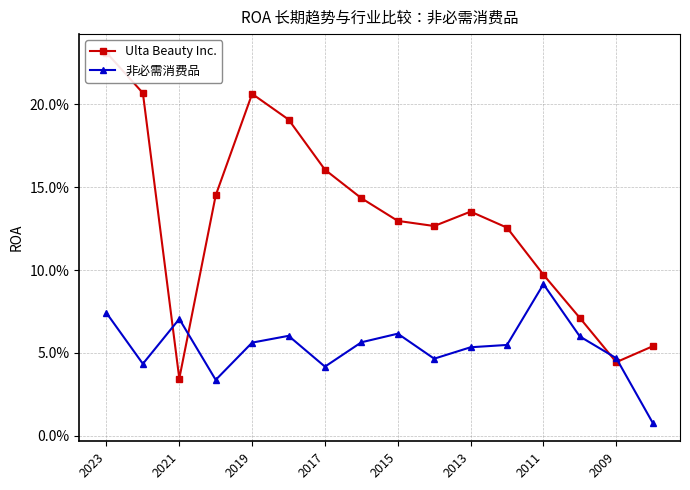

Which category has the highest value across all series?

2023